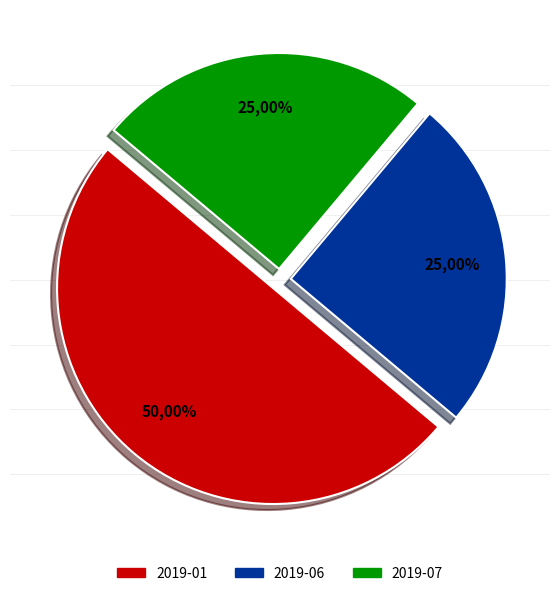

Does any single category account for the majority?

No